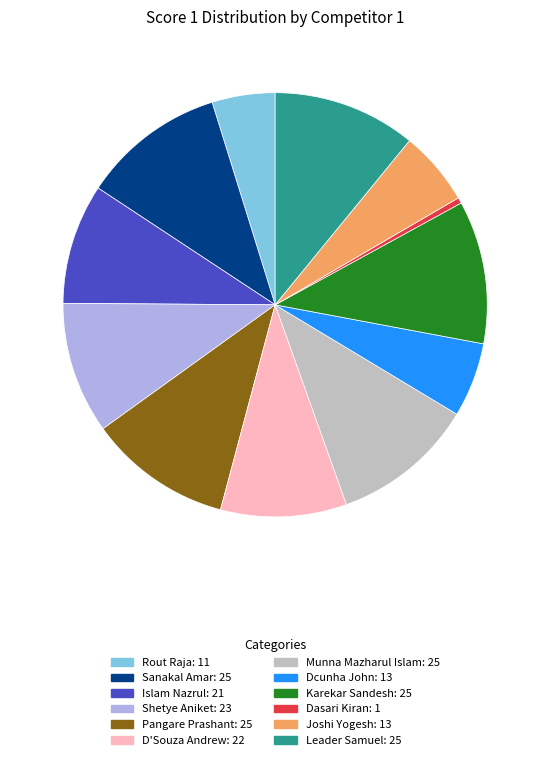

Is Sanakal Amar: 25 the majority of the pie?

No